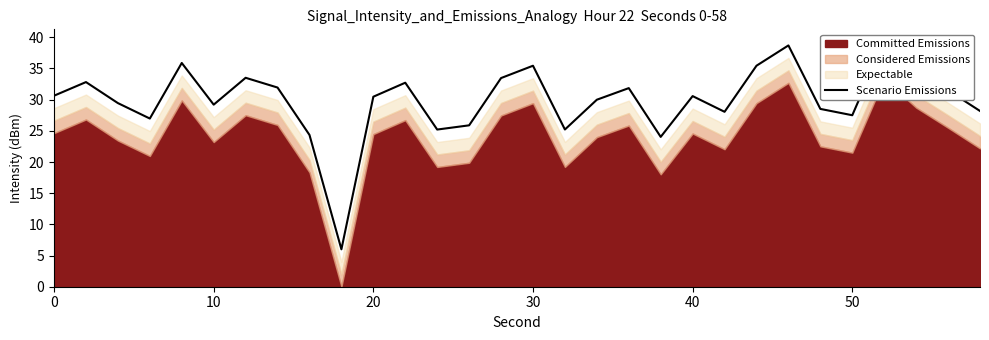

How many data points are less than 30?

14